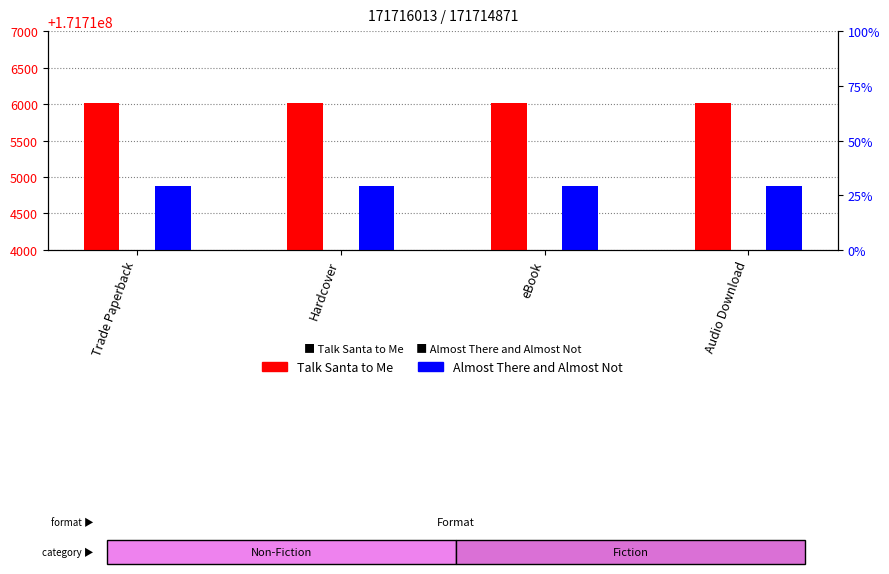

What are all the series names shown in the legend?

Talk Santa to Me, Almost There and Almost Not